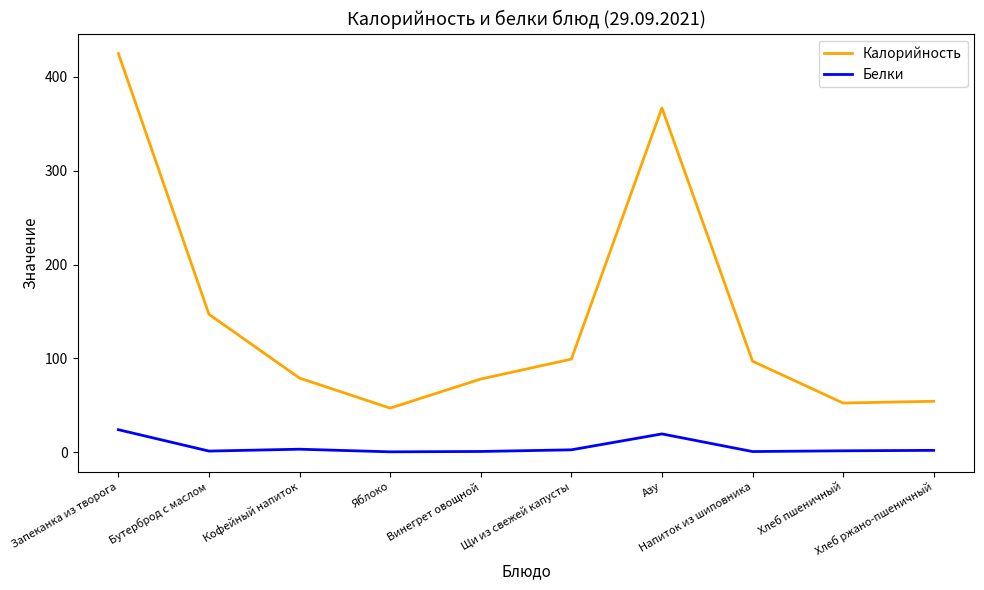

What is the highest value of the Калорийность series?

425.0